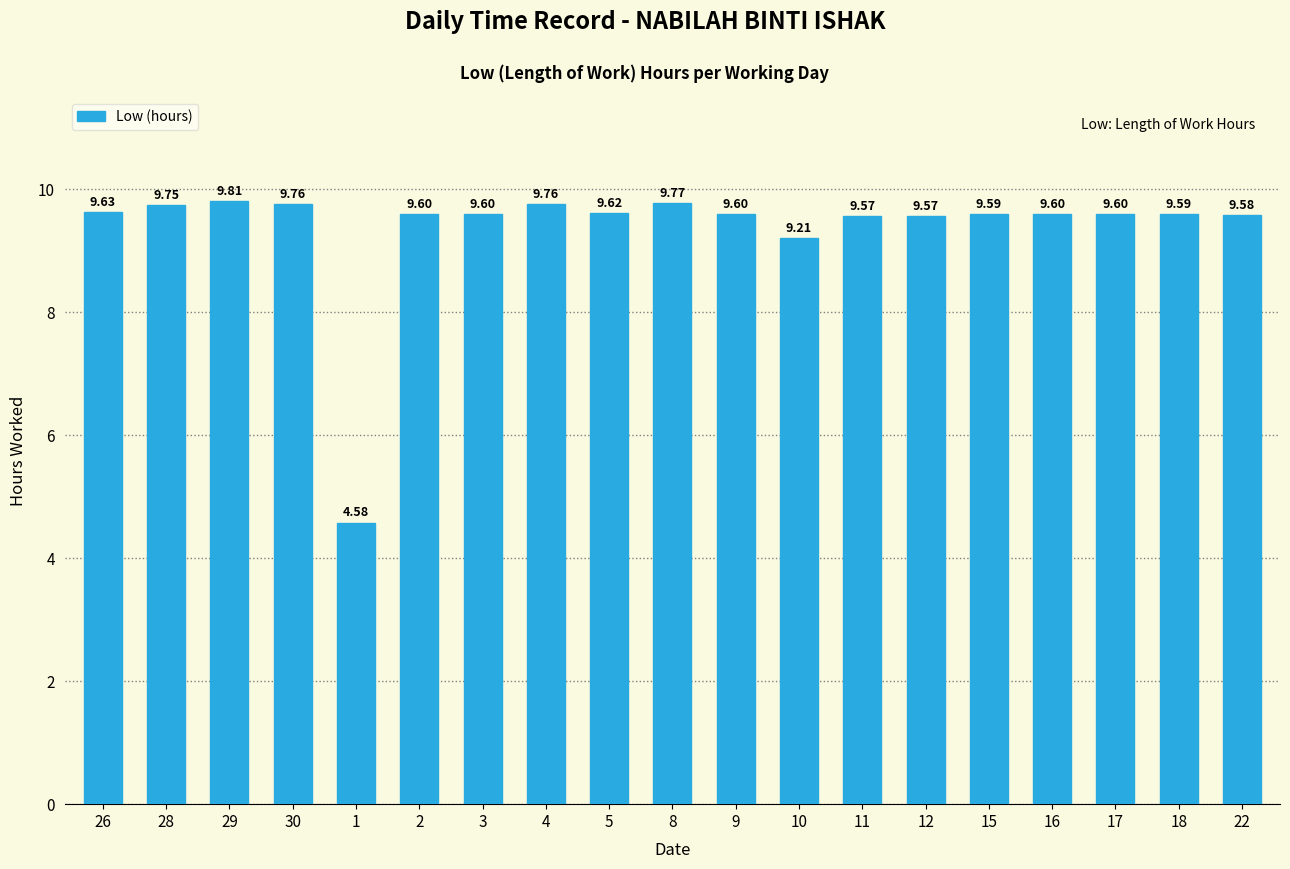

At which label is the value closest to 7?

10